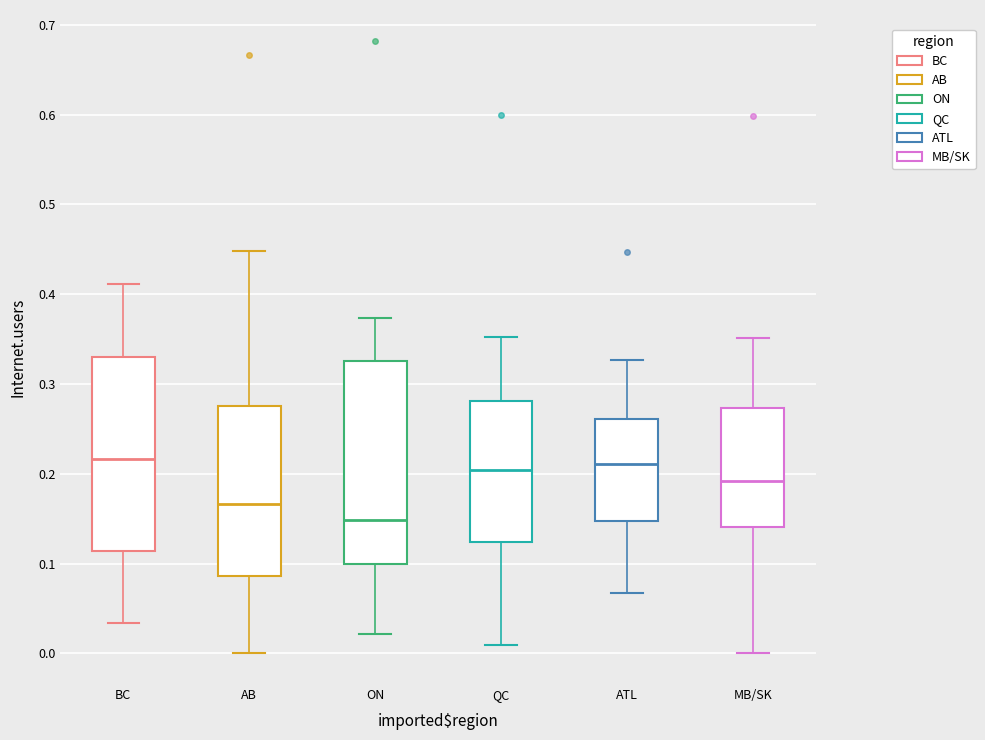

Reading left to right, transcribe this box plot: for each box, give where its median line is, the range the box spans, and where its two whiskers end, as read against the y-axis. The values are not printed on the chart, so give them approximately, as read against the axis.

BC: median 0.22, box 0.11 to 0.33, whiskers 0.03 to 0.41
AB: median 0.17, box 0.09 to 0.28, whiskers 0.00 to 0.45
ON: median 0.15, box 0.10 to 0.33, whiskers 0.02 to 0.37
QC: median 0.20, box 0.12 to 0.28, whiskers 0.01 to 0.35
ATL: median 0.21, box 0.15 to 0.26, whiskers 0.07 to 0.33
MB/SK: median 0.19, box 0.14 to 0.27, whiskers 0.00 to 0.35